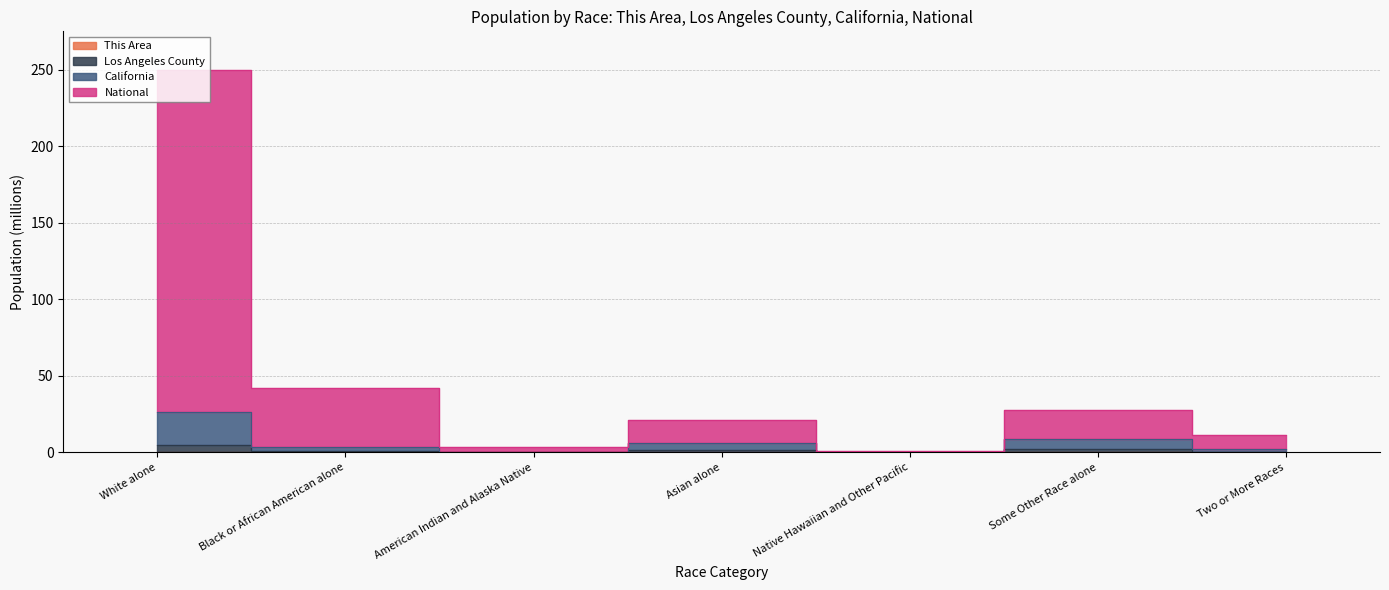

In This Area, how many points are lower than both neighbors (excluding endpoints)?

2